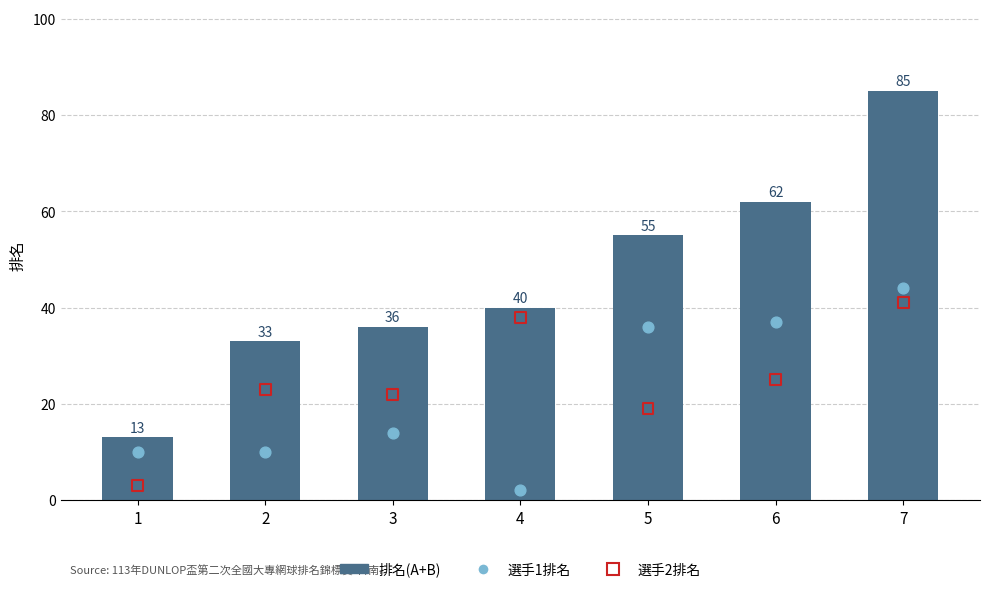

Is the value of 排名(A+B) at 7 greater than the value of 選手2排名 at 4?

Yes